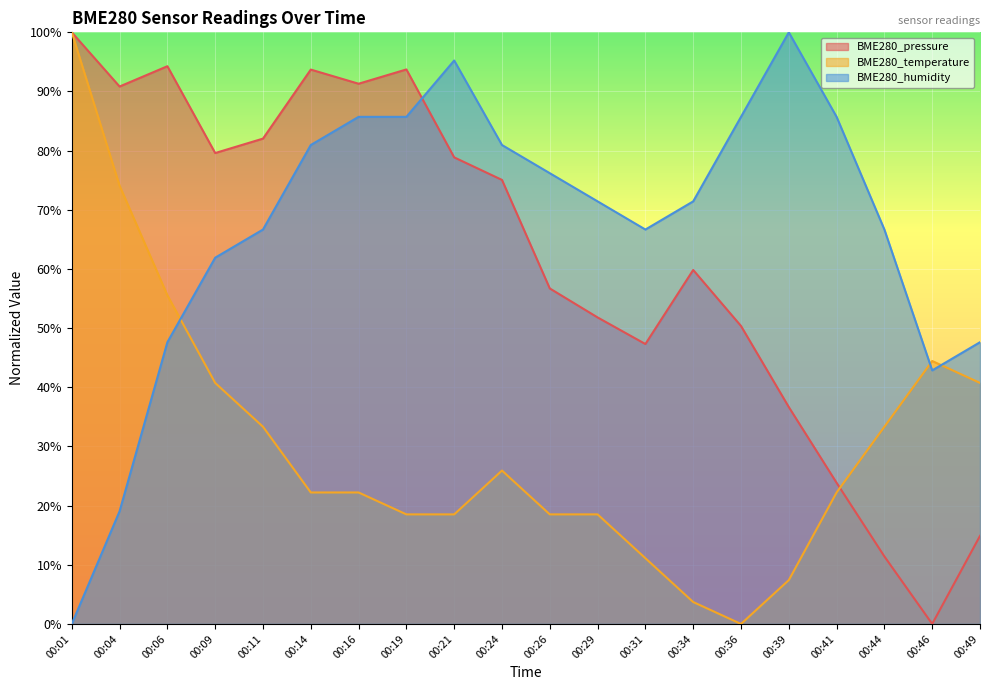

What is the value of the BME280_humidity point at the 10th from the left?

81.0